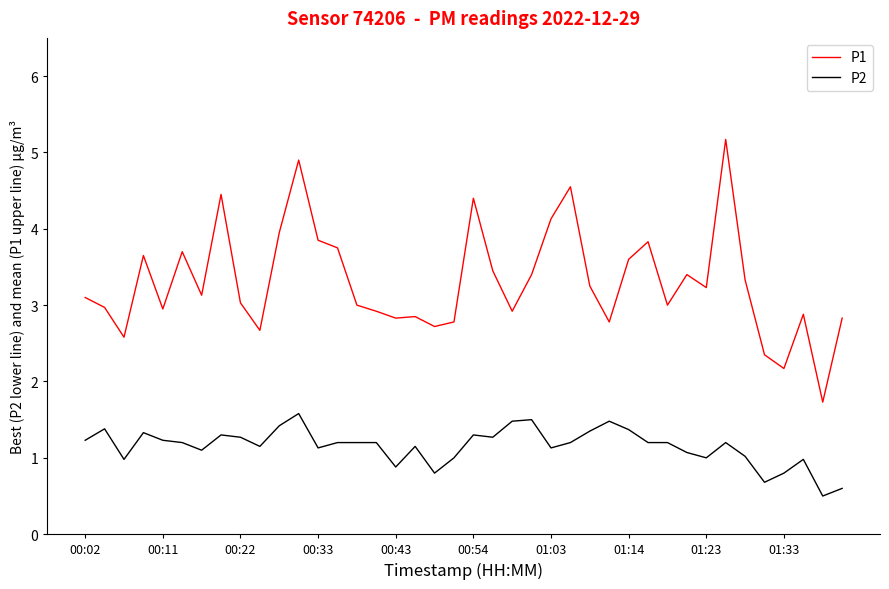

What is the average value of the P1 series?

3.3